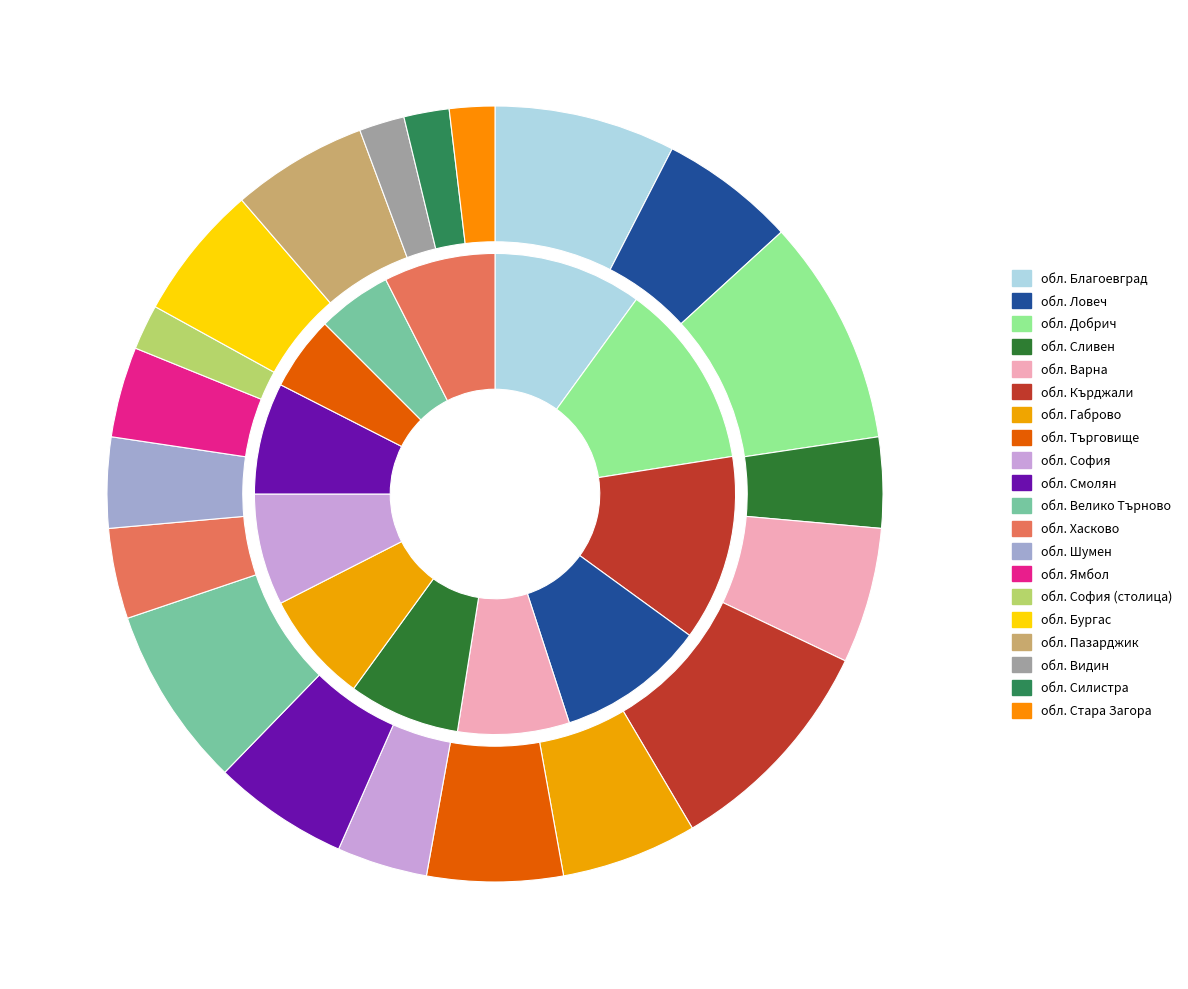

How many slices are in this pie chart?

20